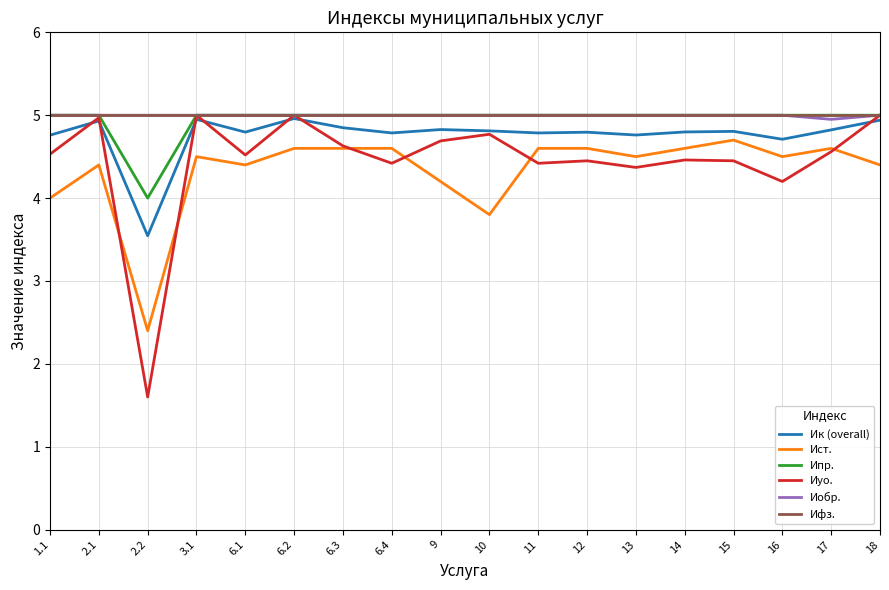

What is the sum of all Ифз. values?

90.0